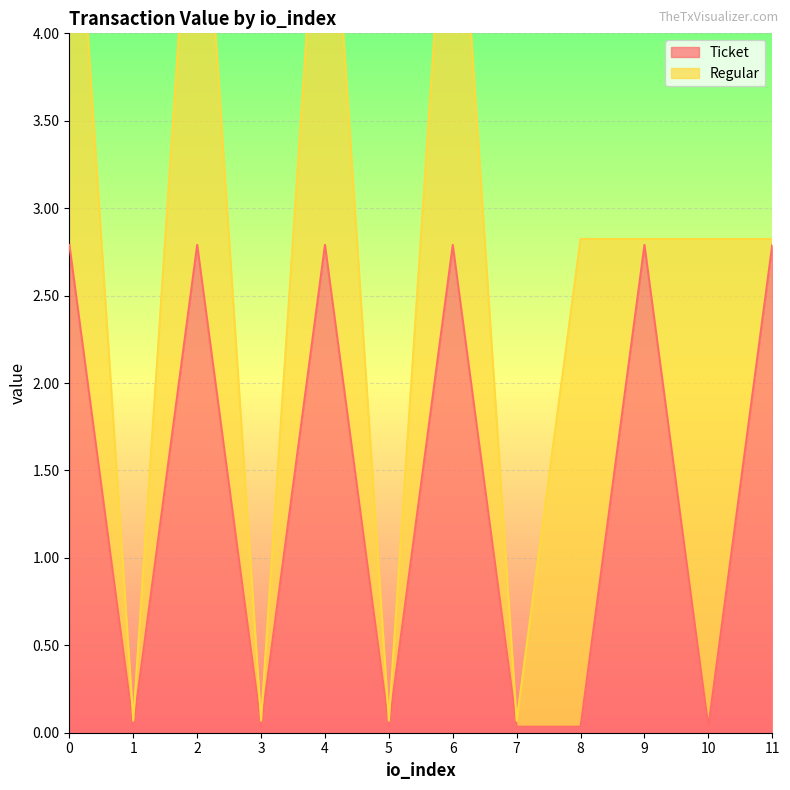

True or false: the data shows 0.0 at 3.

False